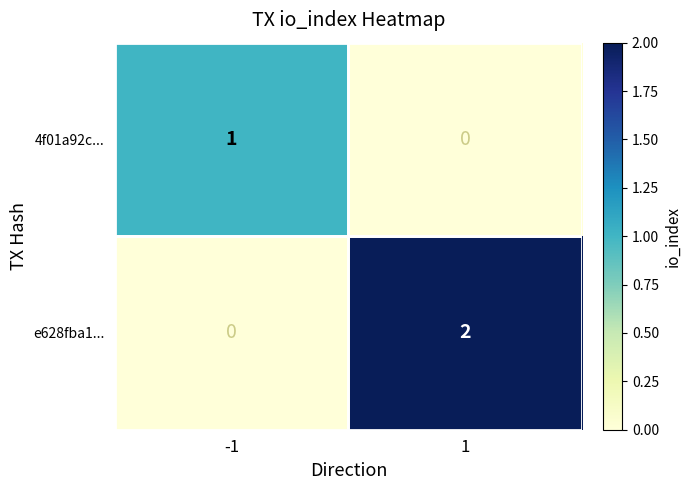

List the series in order of their peak value, highest first.

e628fba1..., 4f01a92c...